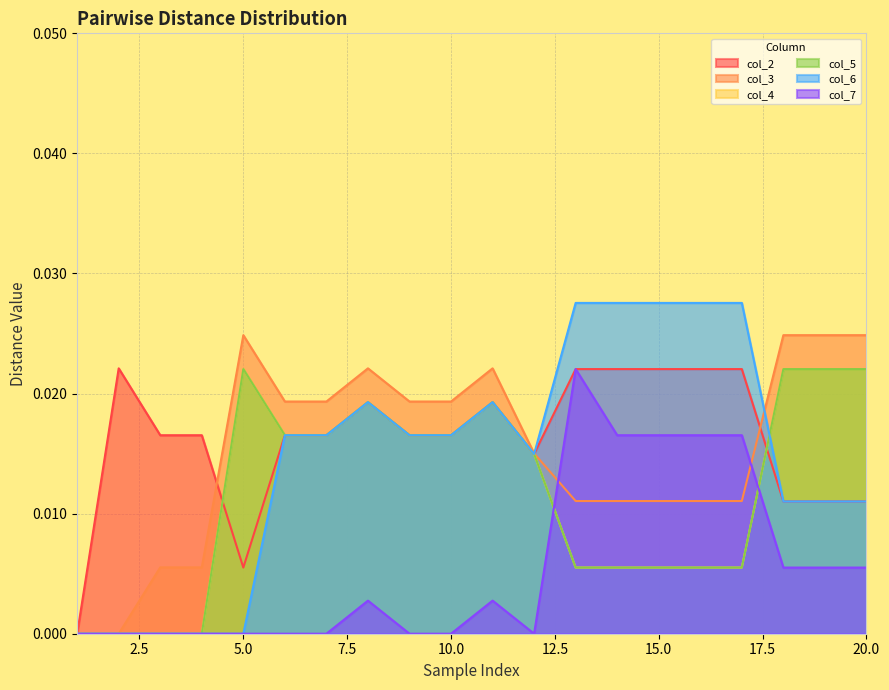

Which has a higher value, 4 or 15?

15